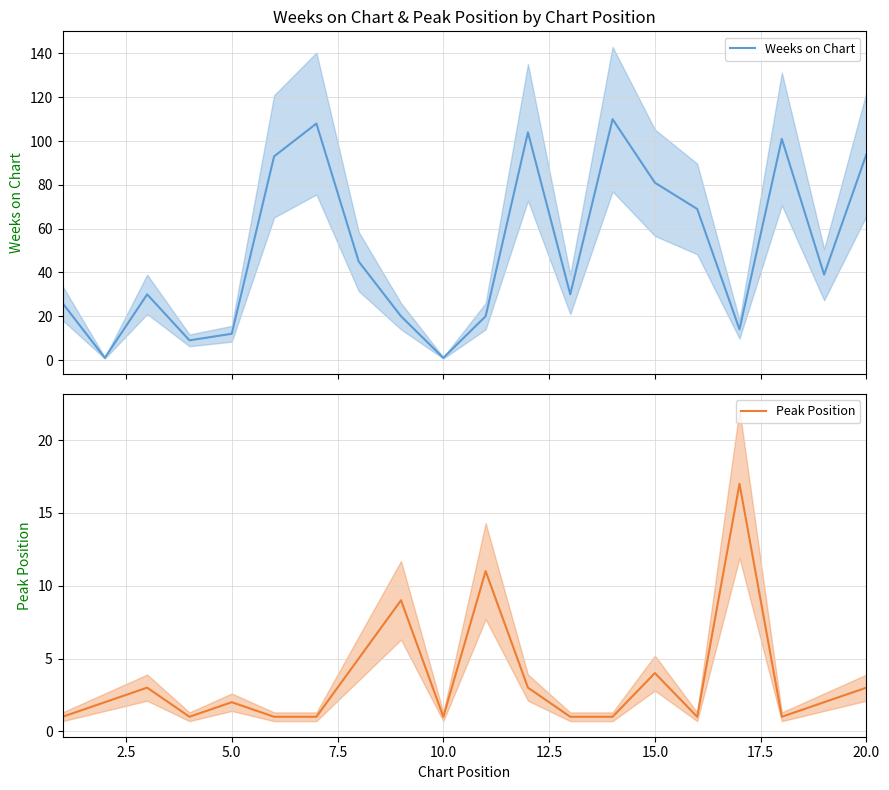

What is the highest value of the Weeks on Chart series?

110